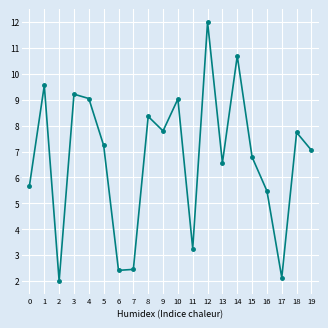

Between 8 and 4, which is larger?

4